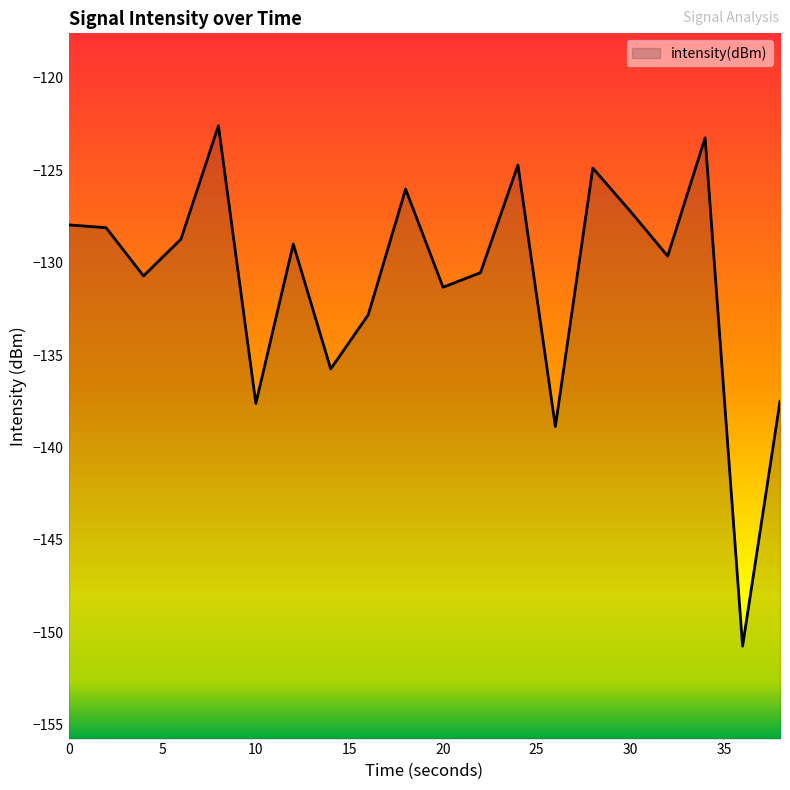

List the labels in order of value, smallest first.

36, 26, 10, 38, 14, 16, 20, 4, 22, 32, 12, 6, 2, 0, 30, 18, 28, 24, 34, 8